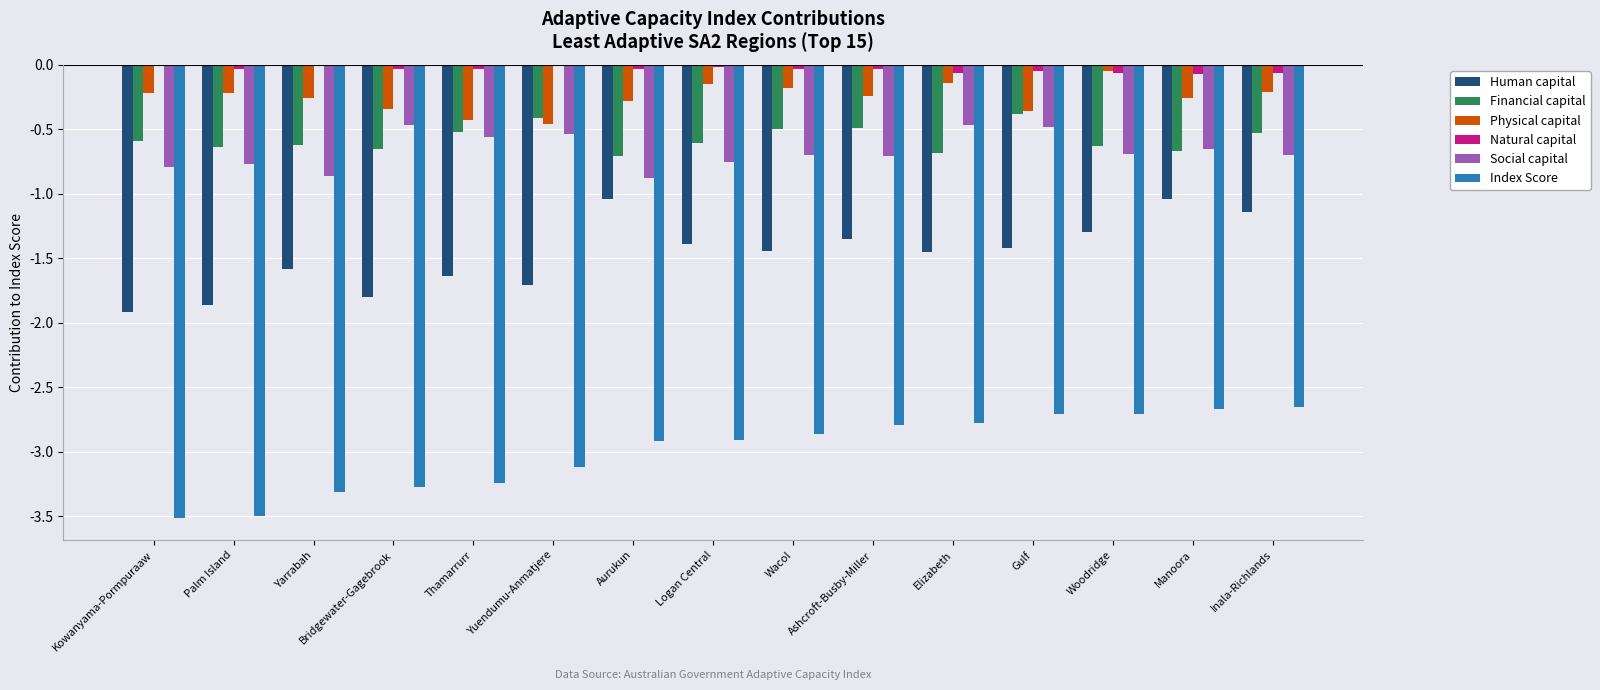

What is the sum of all Social capital values?

-10.0